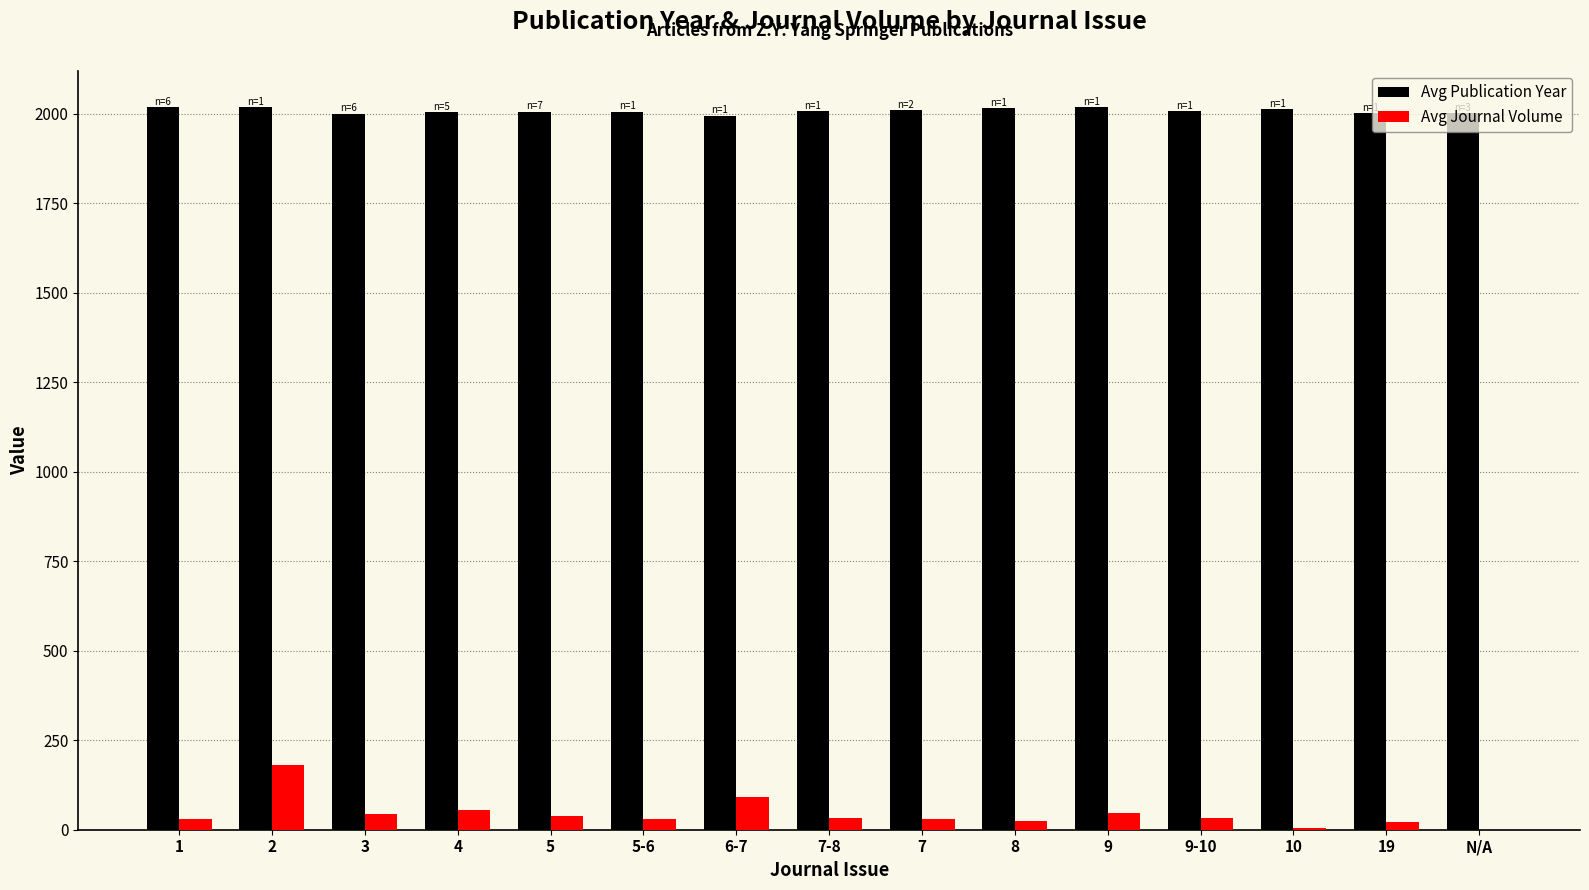

The value of Avg Journal Volume at 2 is 181.0. True or false?

True